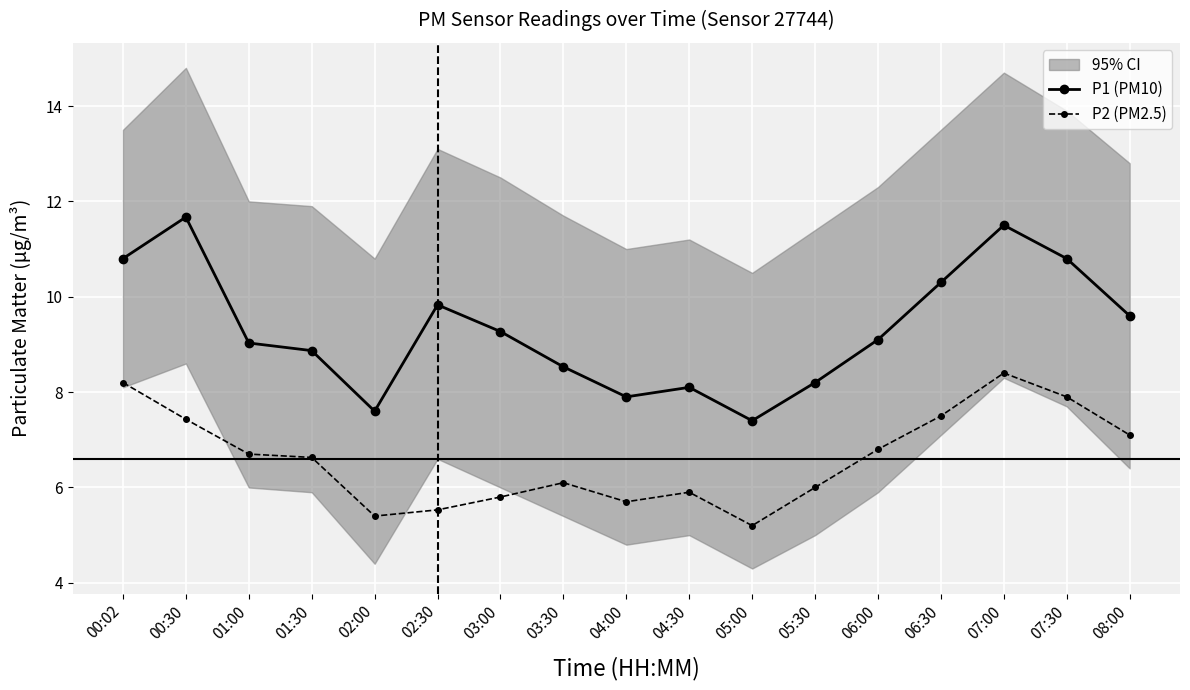

Between 01:30 and 03:00, which series saw the biggest shift?

P2 (PM2.5)